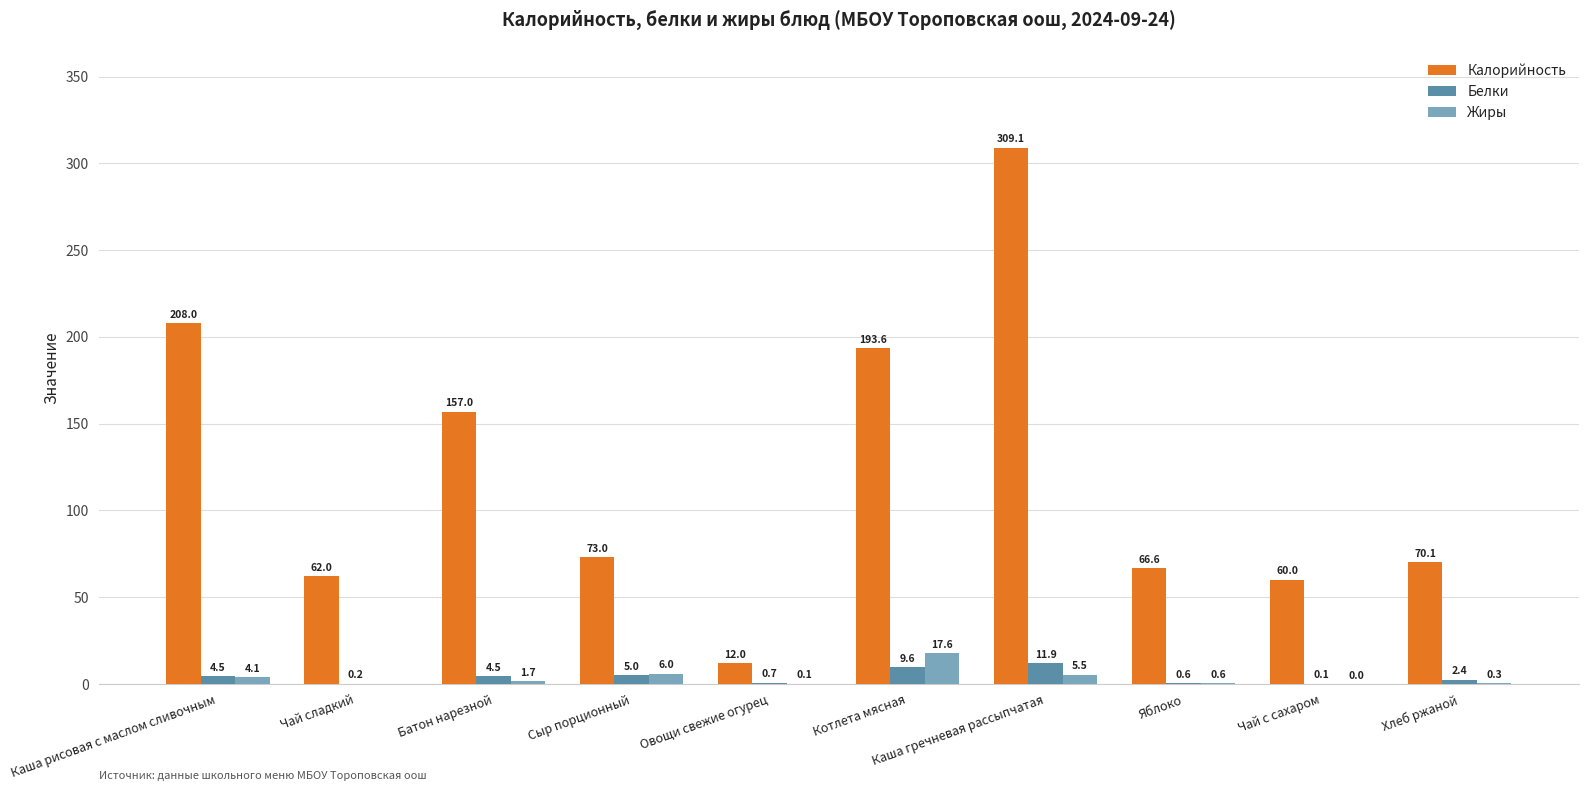

Which label corresponds to the largest value in the chart?

Каша гречневая рассыпчатая